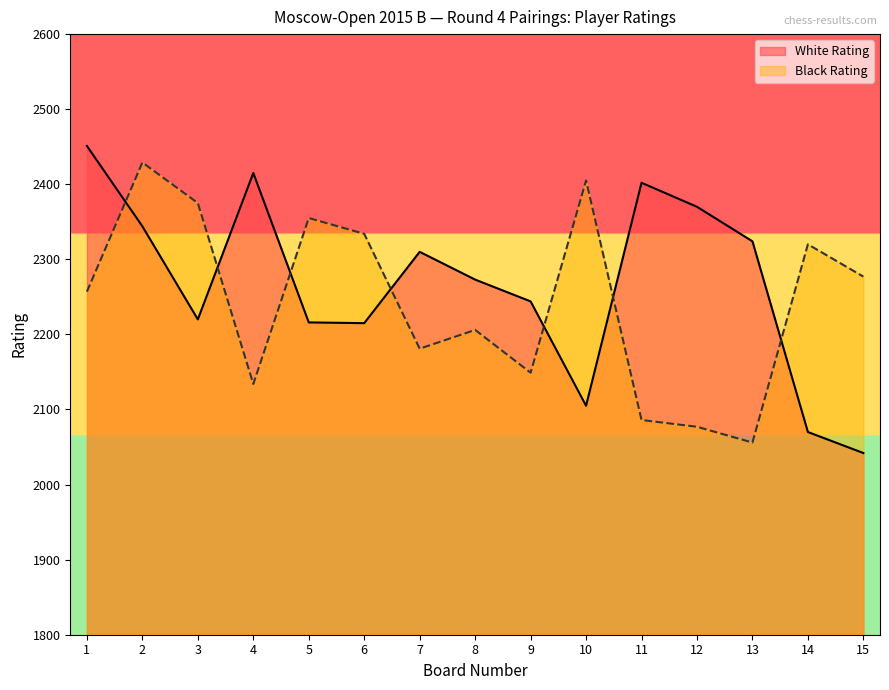

What is the maximum value for Black Rating?

2429